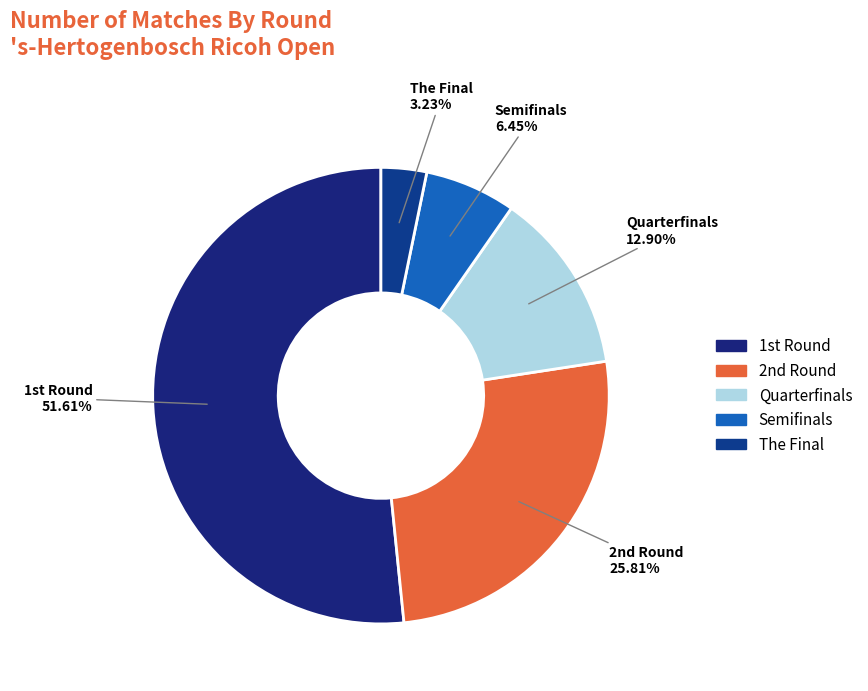

Combined, do Quarterfinals and Semifinals account for over 50%?

No